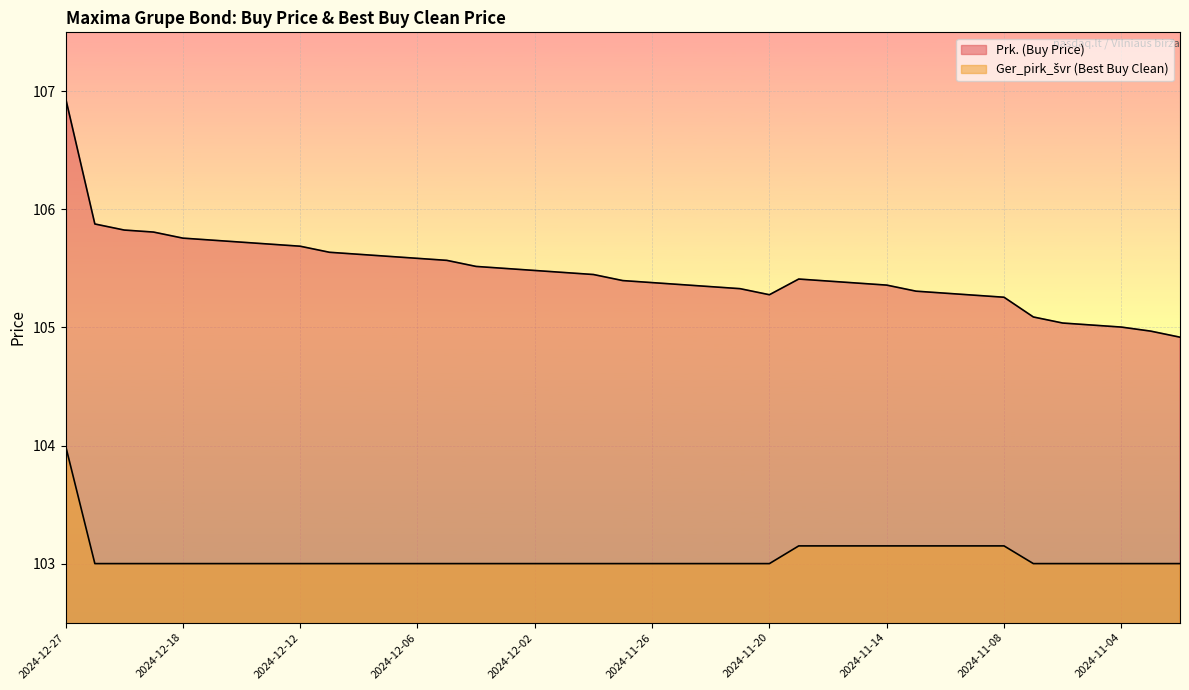

What is the value of the Prk. (Buy Price) point at the 24th from the left?

105.3